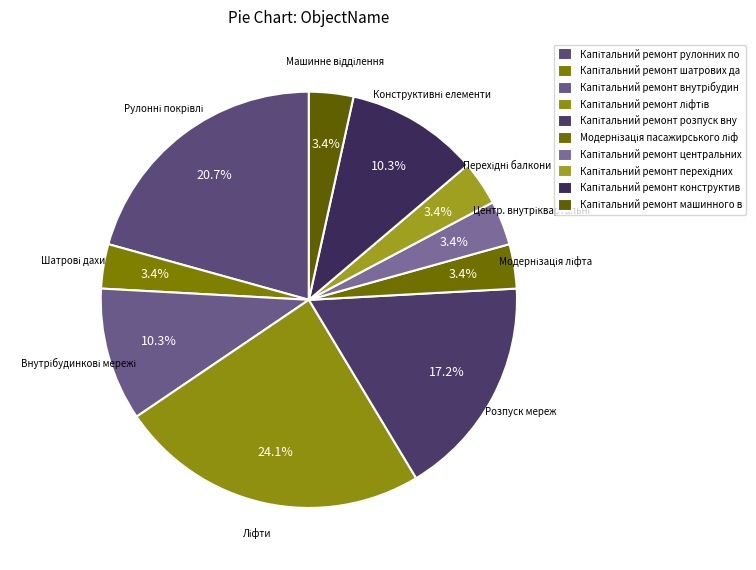

Does any single category account for the majority?

No